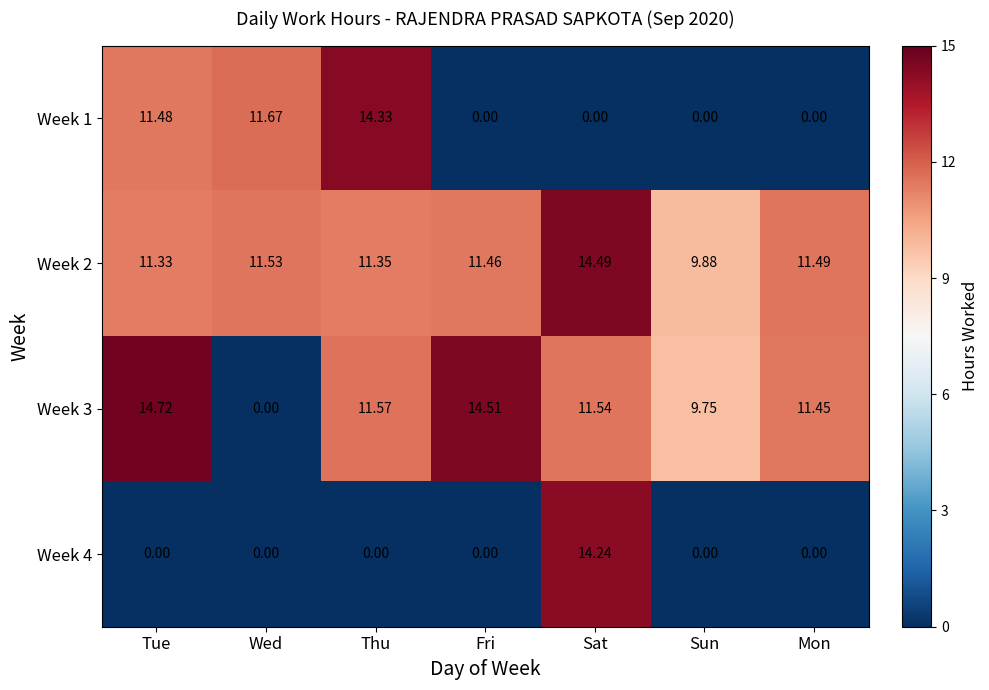

Which series changed the most between Thu and Sat?

Week 1